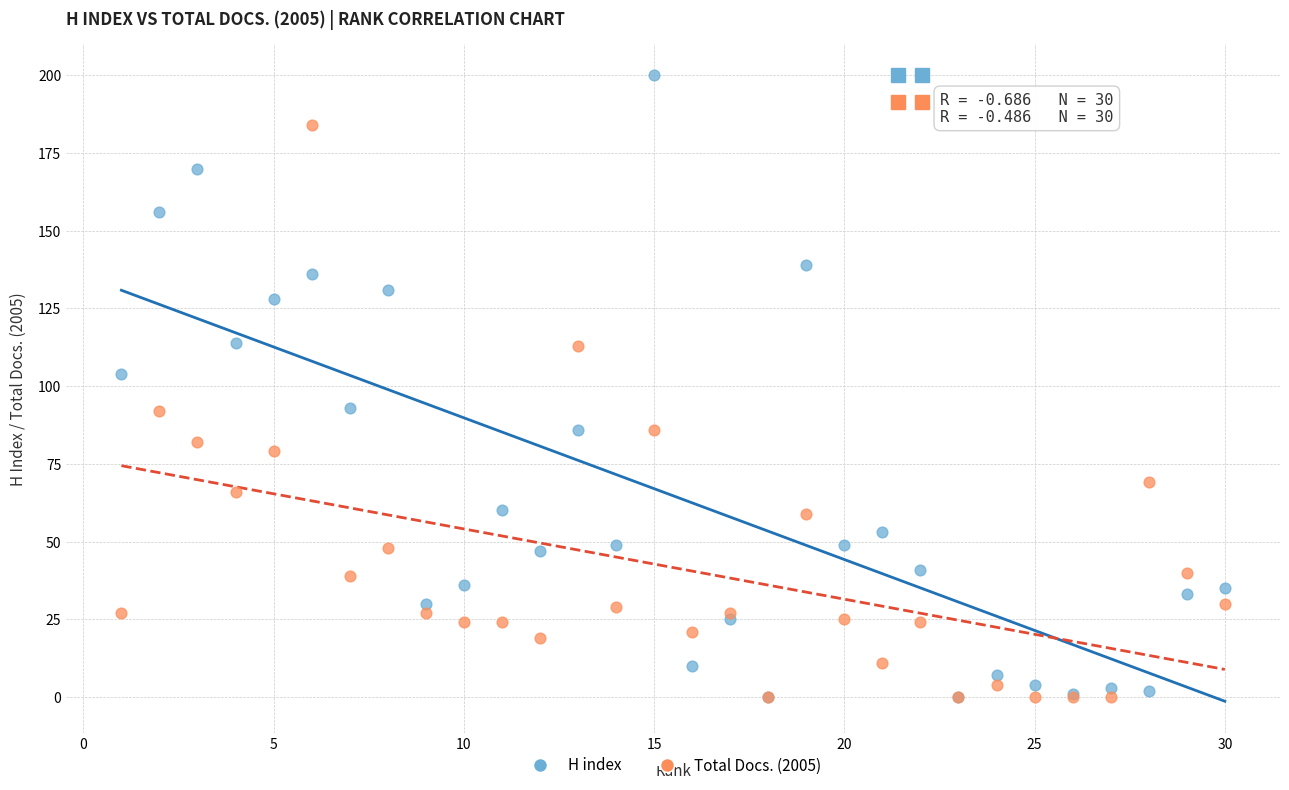

In the H index series, what Y value is closest to 100?

104